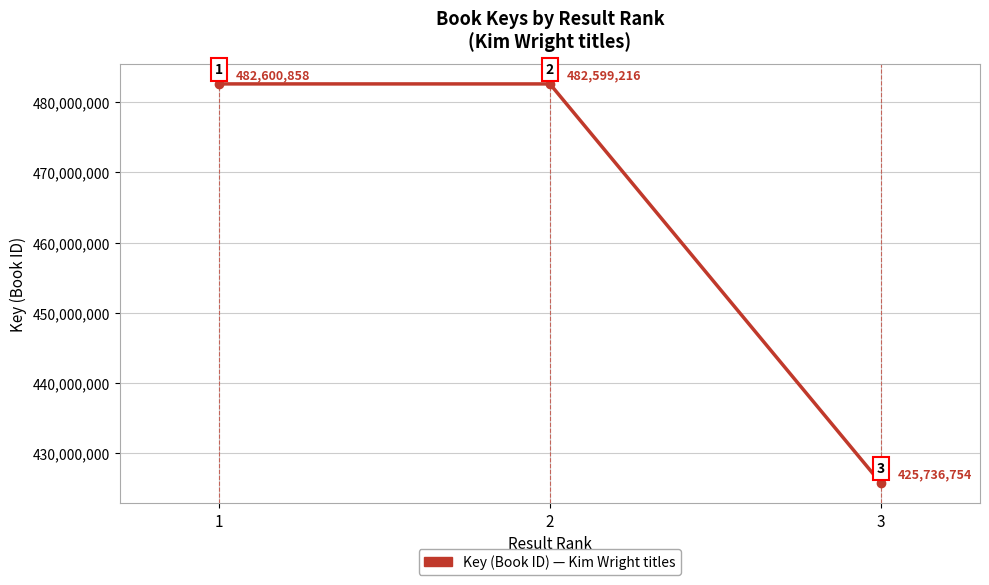

How many data points are less than 482599216?

1